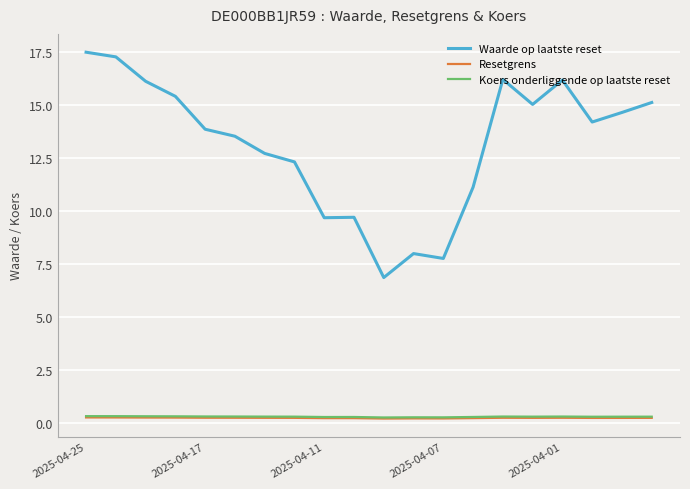

What is the maximum value for Waarde op laatste reset?

17.5